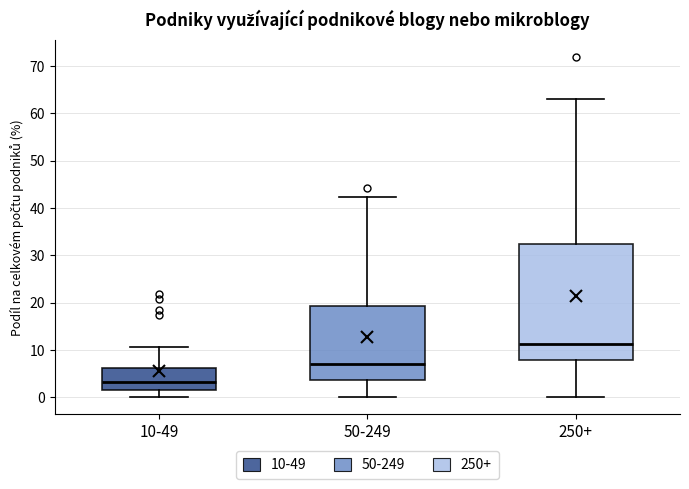

Which box has the highest median line?

250+